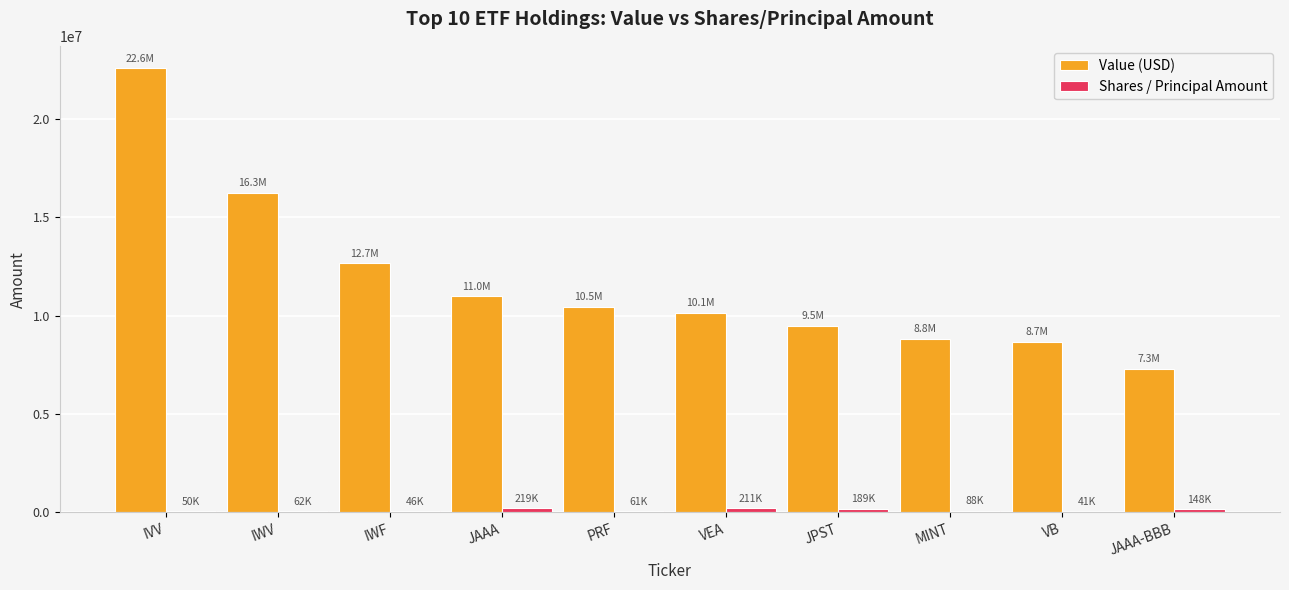

Does the chart contain stacked bars?

No